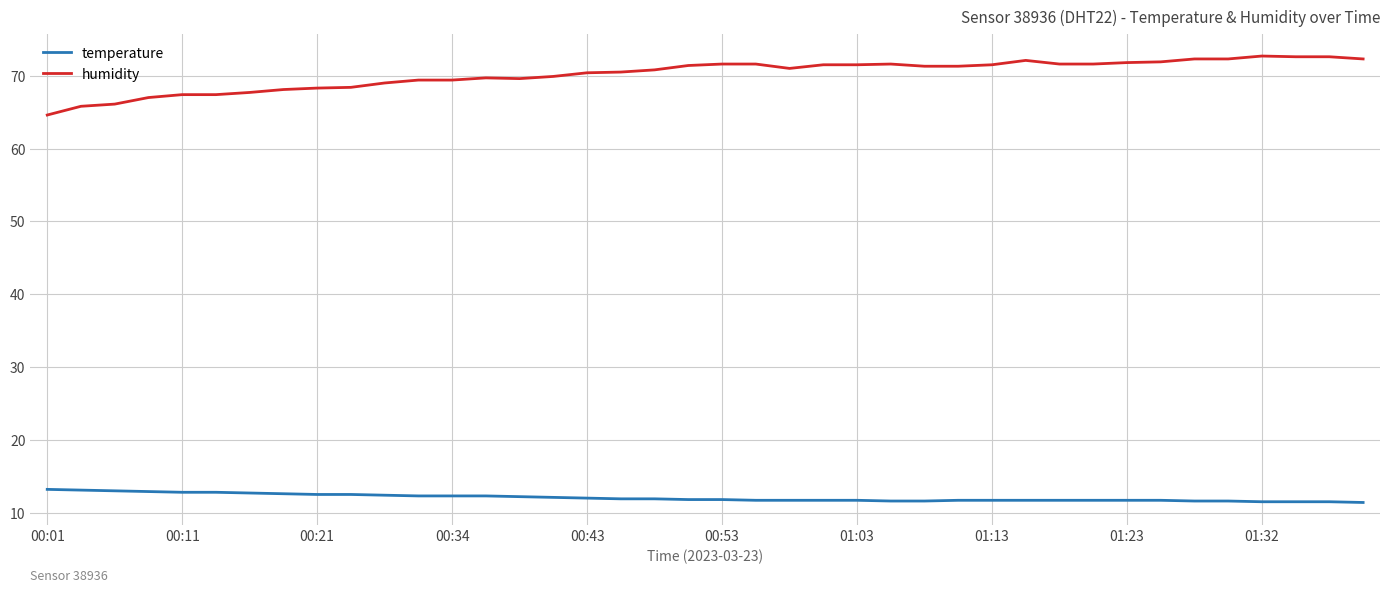

What is the difference between the maximum and minimum values in the temperature series?

1.8